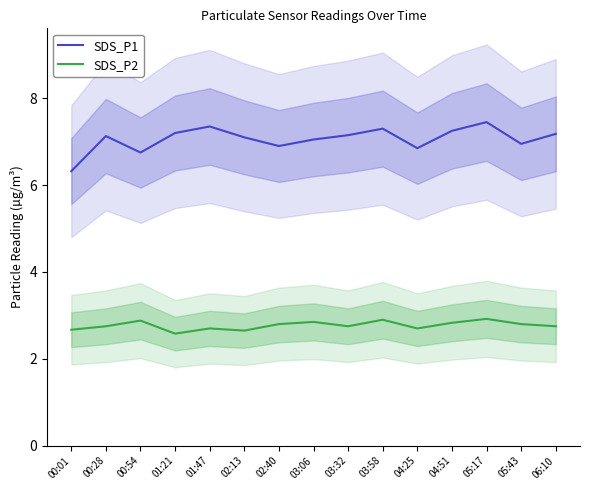

At 06:10, list the series in order from smallest to largest.

SDS_P2, SDS_P1